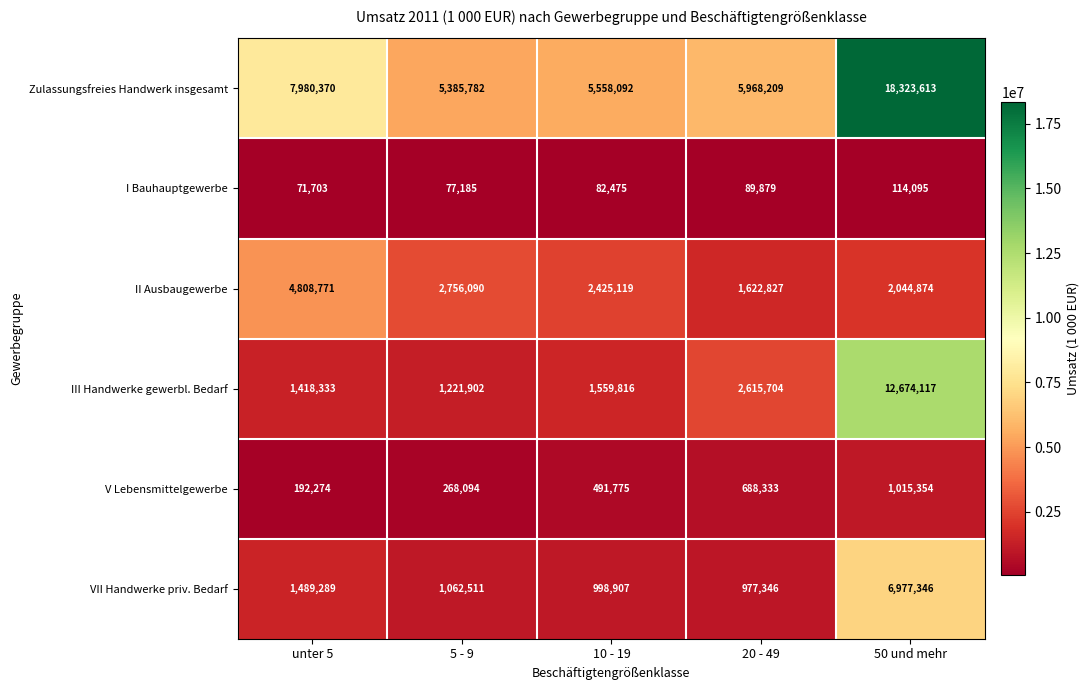

What is the minimum value shown in the chart?

71703